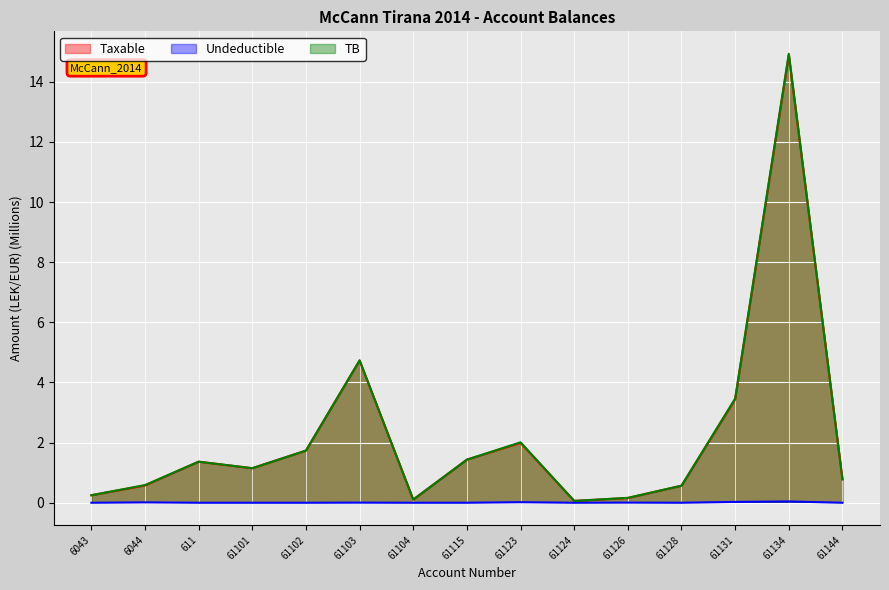

Reading left to right, transcribe all the data shown in this chart.

Taxable: 6043=0.3	6044=0.6	611=1.4	61101=1.1	61102=1.7	61103=4.7	61104=0.1	61115=1.4	61123=2.0	61124=0.1	61126=0.2	61128=0.6	61131=3.4	61134=14.9	61144=0.8
Undeductible: 6043=0.0	6044=0.0	611=0.0	61101=0.0	61102=0.0	61103=0.0	61104=0.0	61115=0.0	61123=0.0	61124=0.0	61126=0.0	61128=0.0	61131=0.0	61134=0.0	61144=0.0
TB: 6043=0.3	6044=0.6	611=1.4	61101=1.1	61102=1.7	61103=4.7	61104=0.1	61115=1.4	61123=2.0	61124=0.1	61126=0.2	61128=0.6	61131=3.5	61134=14.9	61144=0.8